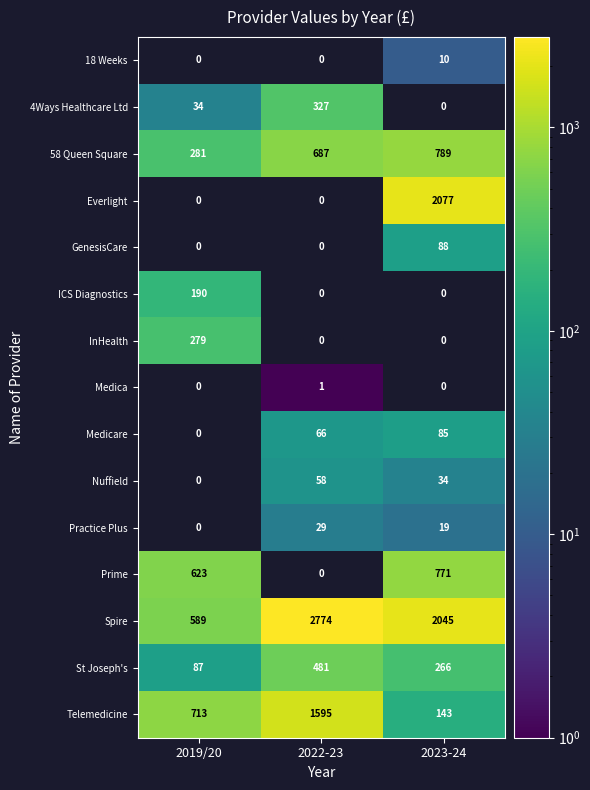

What is the difference between the maximum and minimum values in the Telemedicine series?

1452